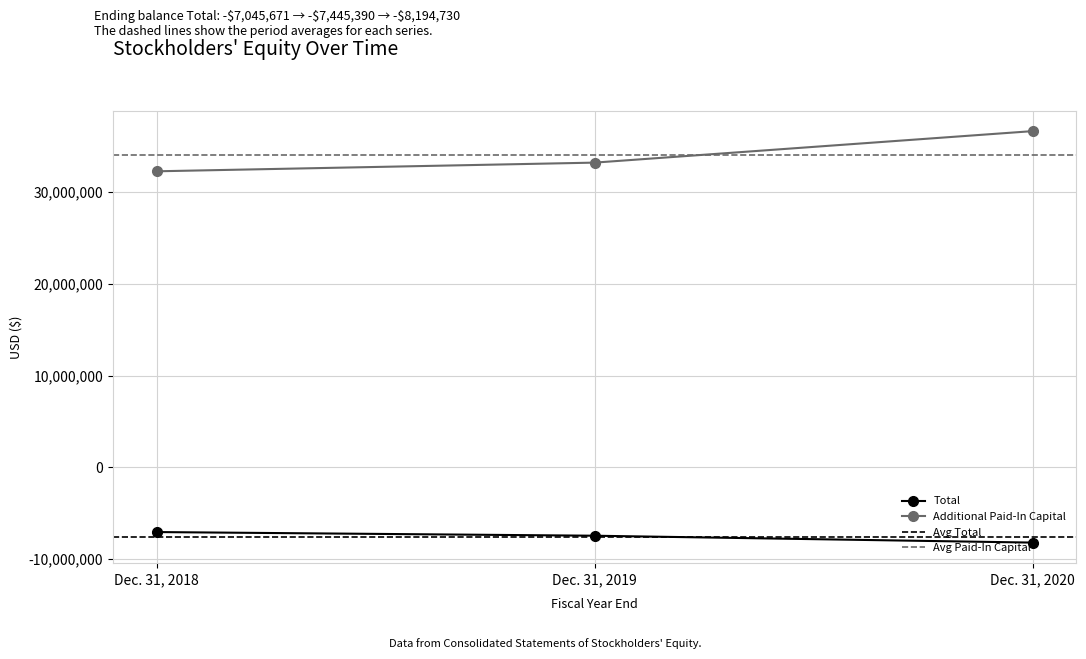

What is the value of the Additional Paid-In Capital point at the 2nd from the left?

33230869